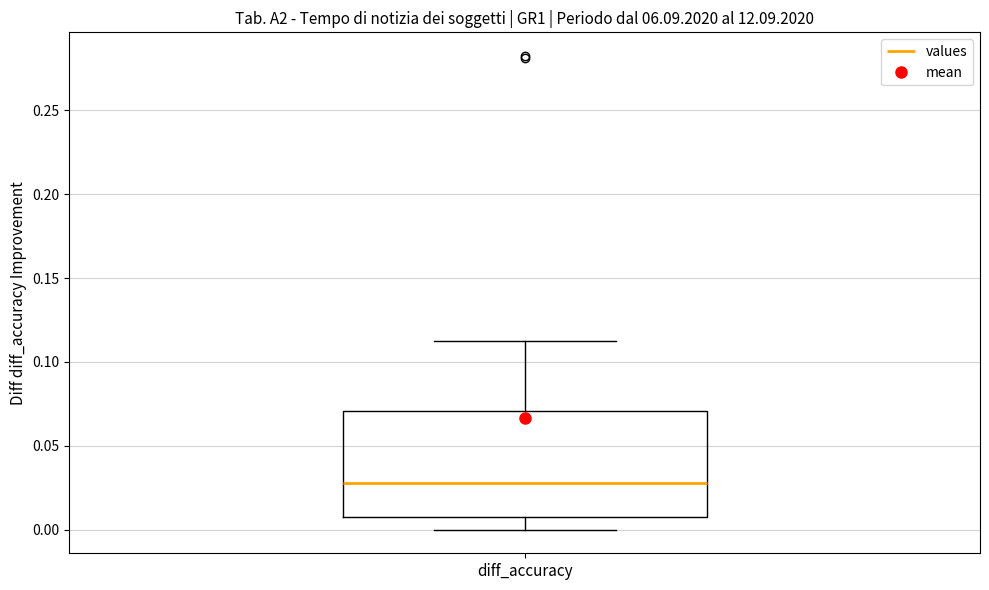

Transcribe this box plot: give where the median line is, the range the box spans, and where the two whiskers end, as read against the y-axis. The values are not printed on the chart, so give them approximately, as read against the axis.

median 0.03, box 0.01 to 0.07, whiskers 0.00 to 0.11